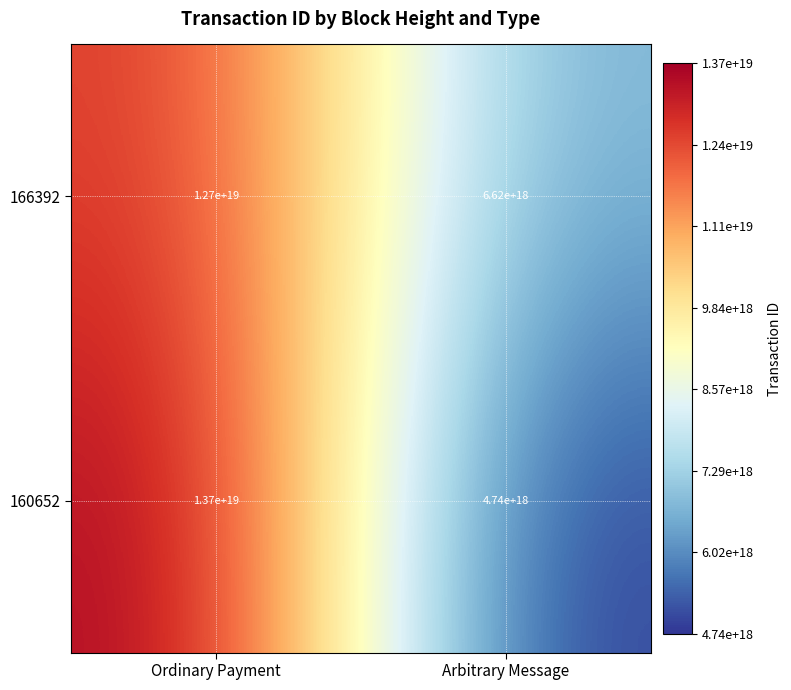

At Ordinary Payment, list the series in order from largest to smallest.

160652, 166392